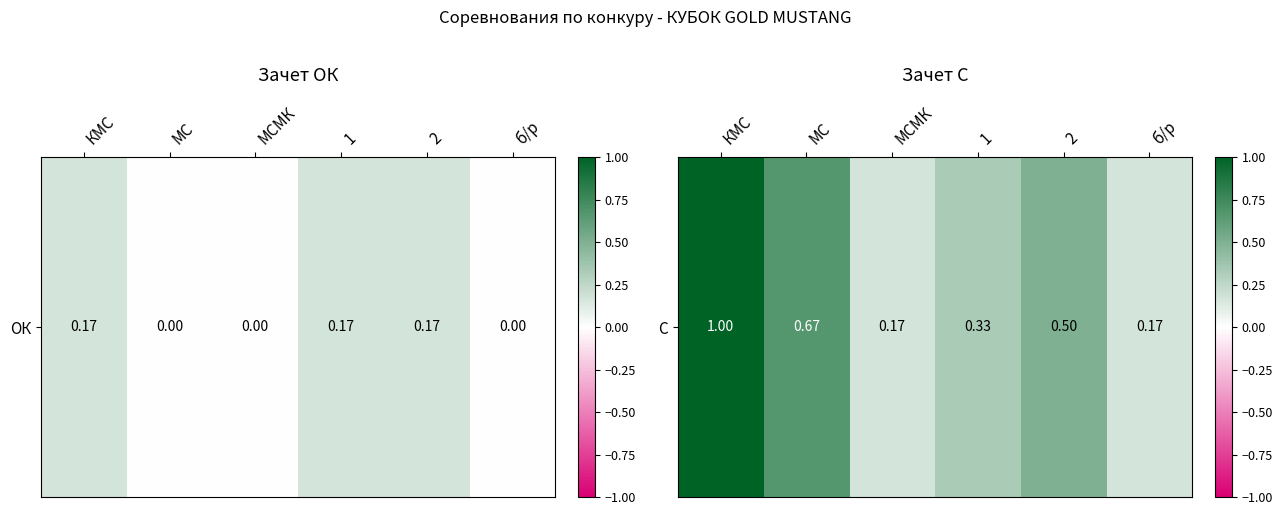

List the labels in order of value, smallest first.

МСМК, б/р, 1, 2, МС, КМС